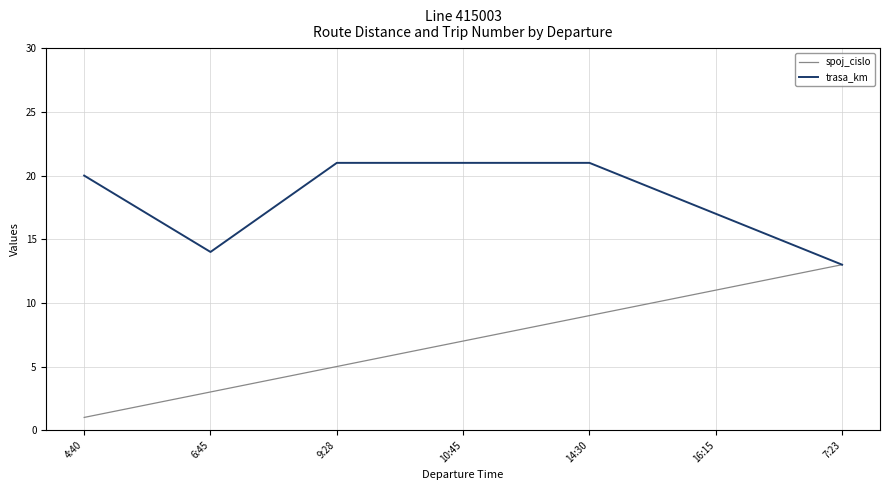

True or false: spoj_cislo has a value of 13 at 7:23.

True